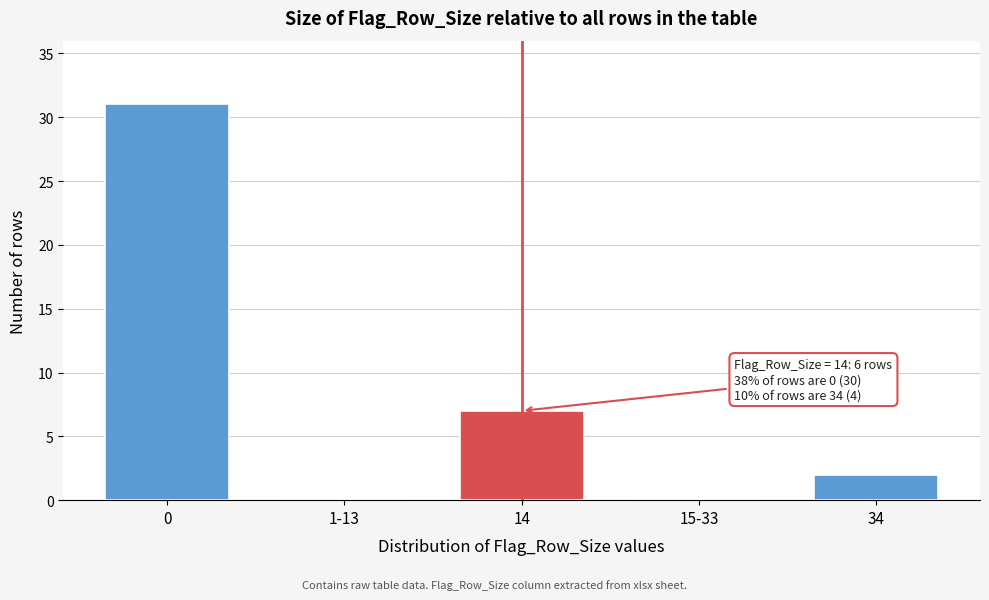

Reading right to left, extract all data points from this chart.

34=2	15-33=0	14=7	1-13=0	0=31